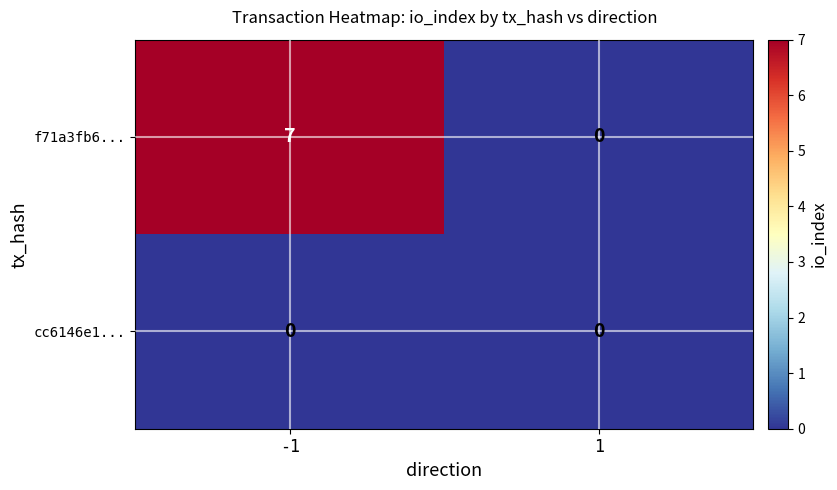

Reading left to right, transcribe all the data shown in this chart.

f71a3fb6...: -1=7	1=0
cc6146e1...: -1=0	1=0